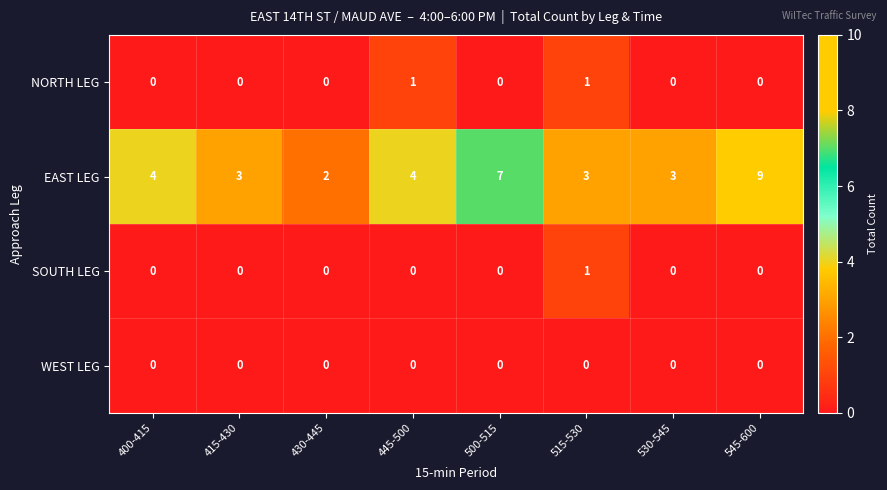

At which category is the sum across all series the highest?

545-600